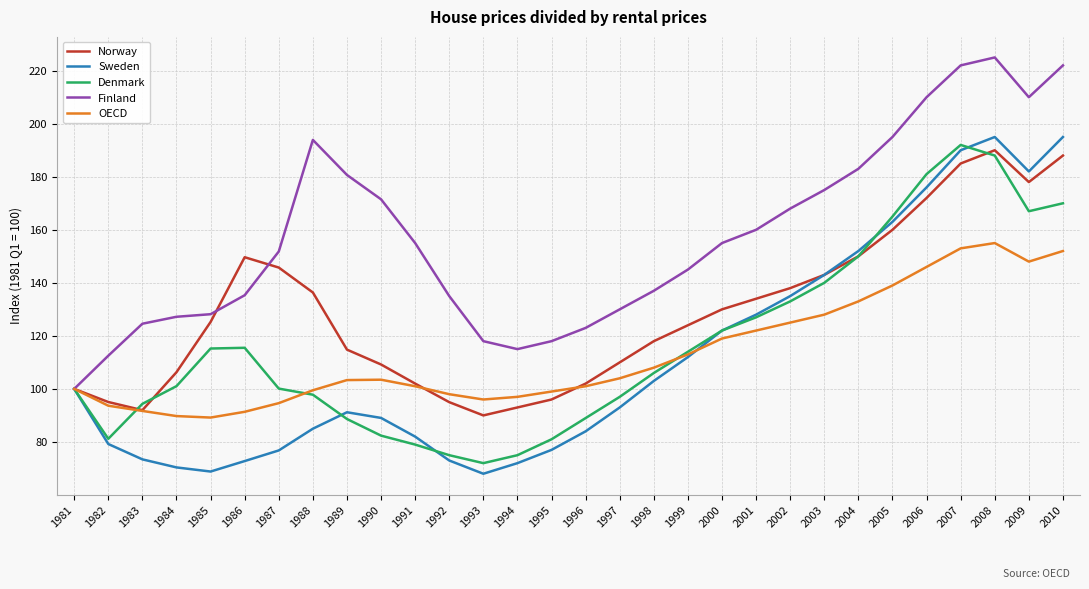

True or false: Finland has a value of 135.3 at 1986.

True